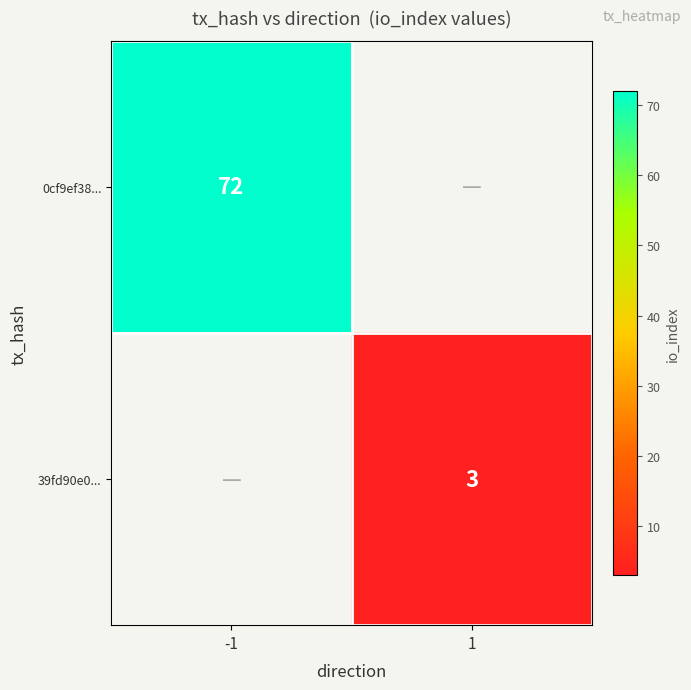

True or false: 39fd90e0... has a value of 2 at 1.

False